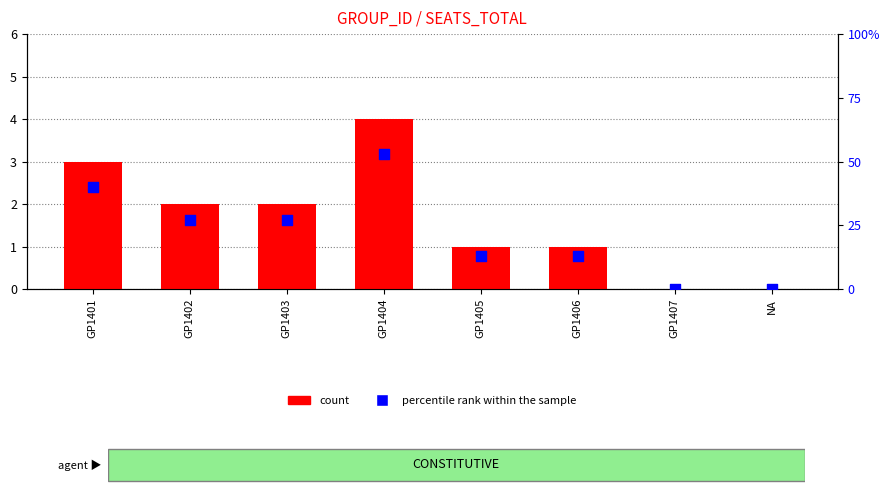

At which category is the sum across all series the highest?

GP1404